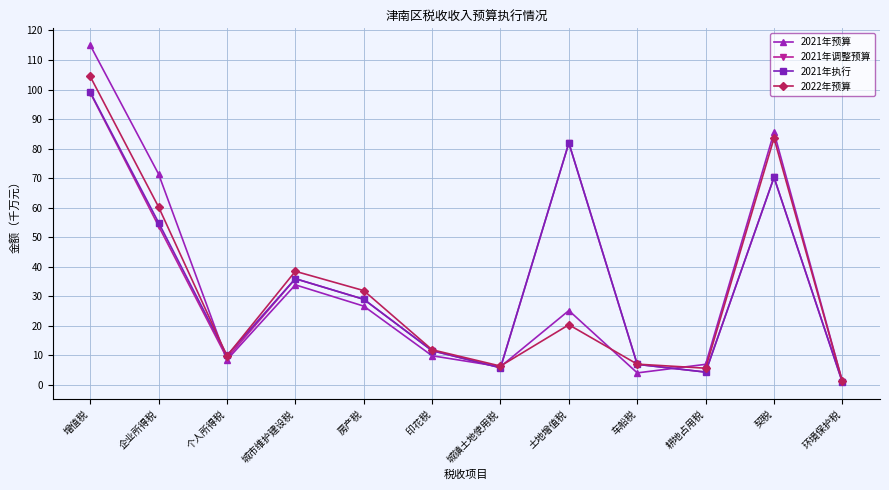

What is the label of the 5th point from the right?

土地增值税